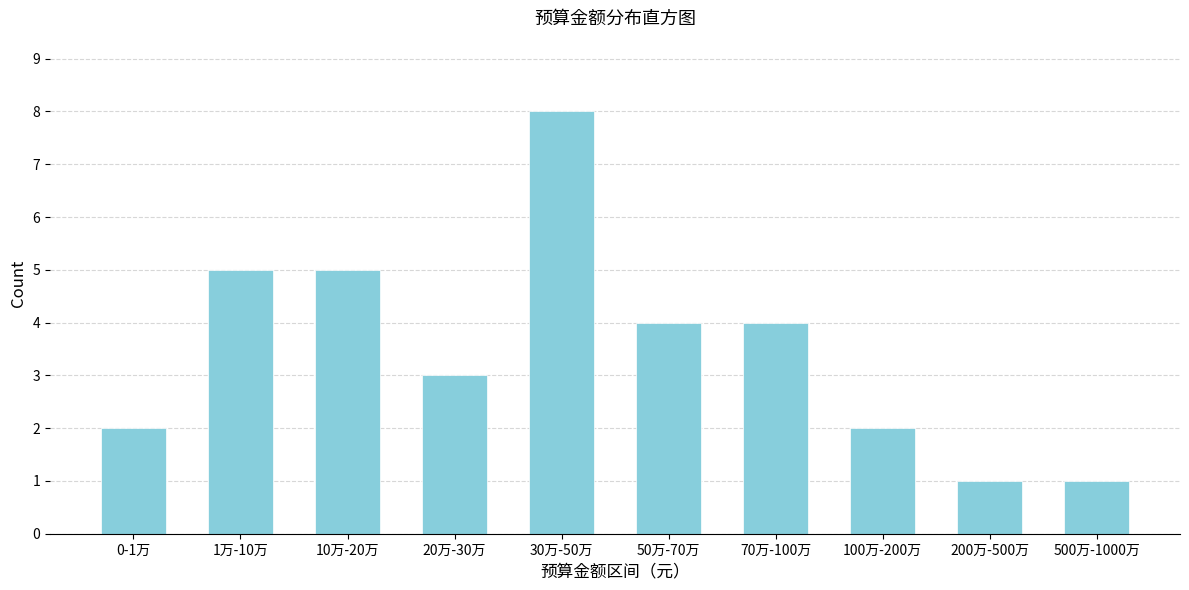

Reading right to left, transcribe all the data shown in this chart.

500万-1000万=1	200万-500万=1	100万-200万=2	70万-100万=4	50万-70万=4	30万-50万=8	20万-30万=3	10万-20万=5	1万-10万=5	0-1万=2